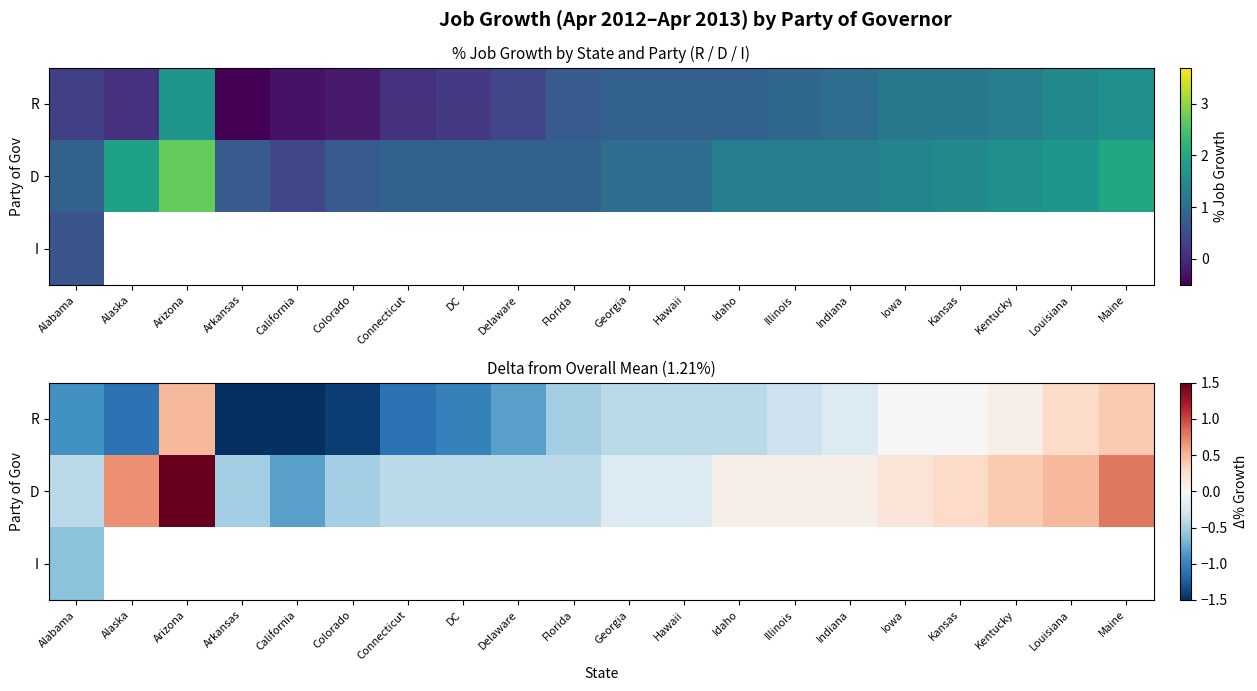

Which label corresponds to the largest value in the chart?

Arizona